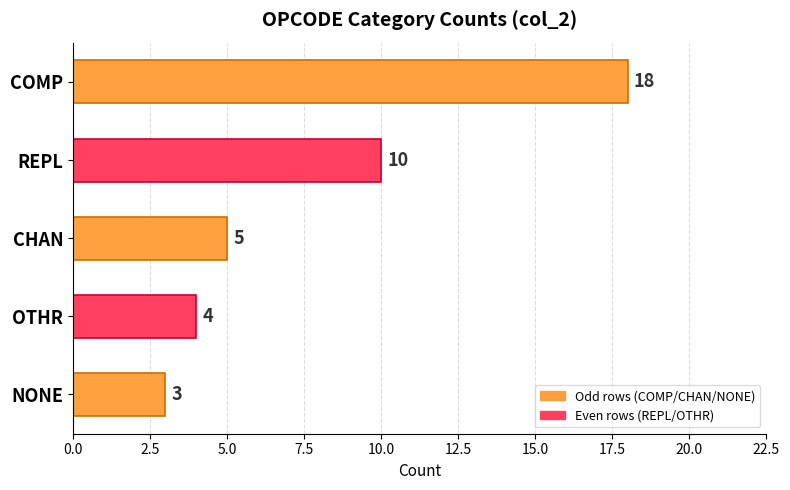

What is the average value?

8